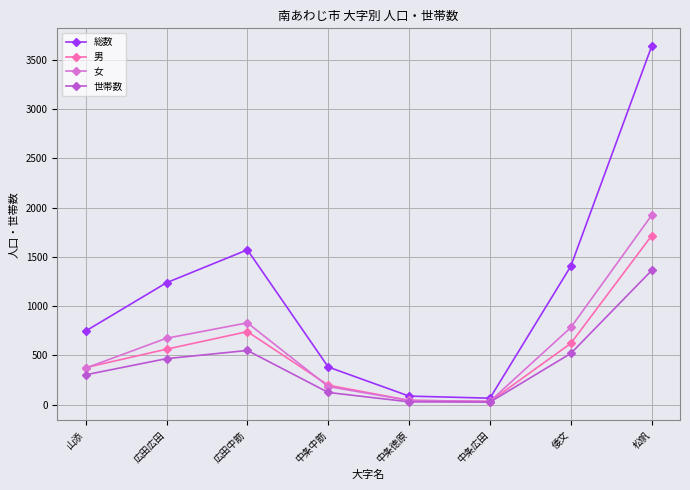

How many values in the 女 series are below 674?

4